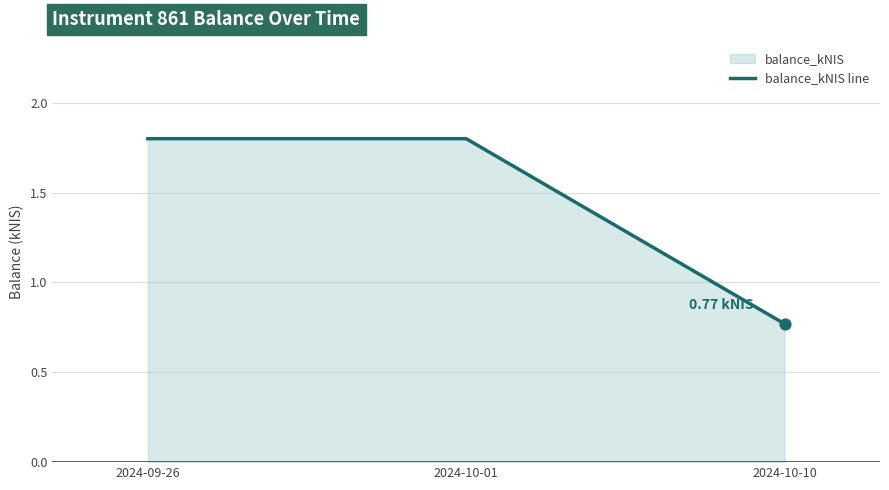

Approximately how many times larger is the value at 2024-10-01 compared to 2024-09-26?

1.0